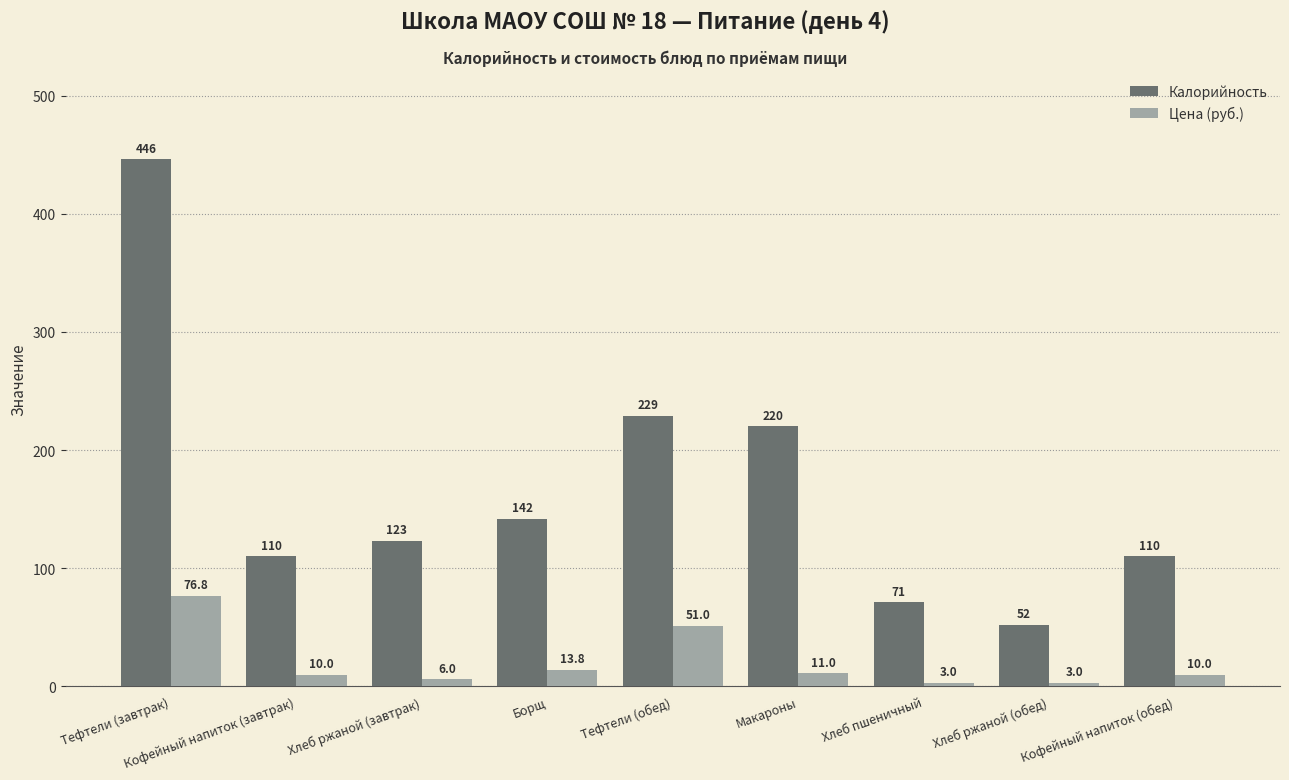

True or false: Цена (руб.) has a value of 3.0 at Хлеб пшеничный.

True